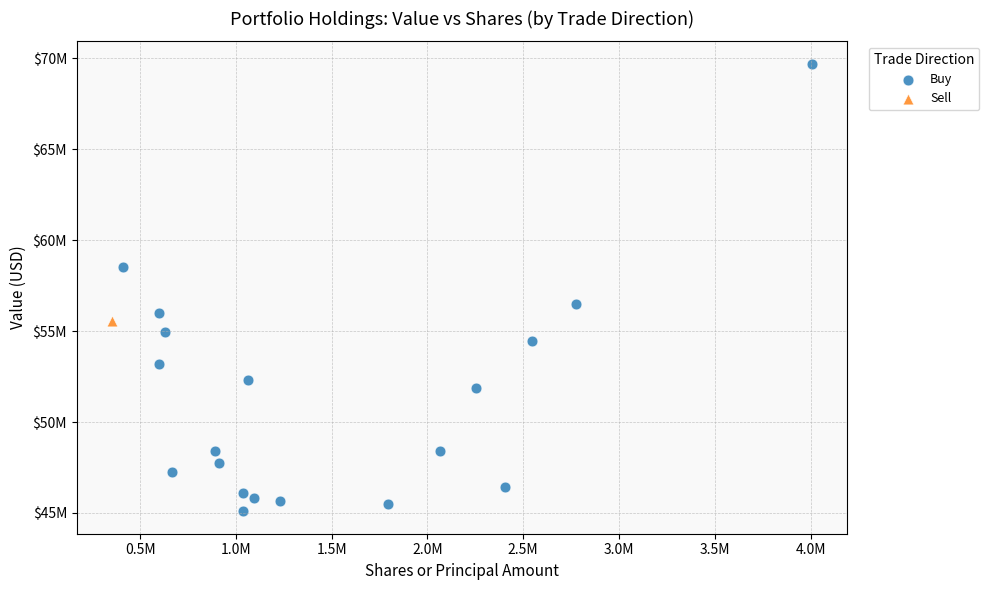

What are all the series names shown in the legend?

Buy, Sell